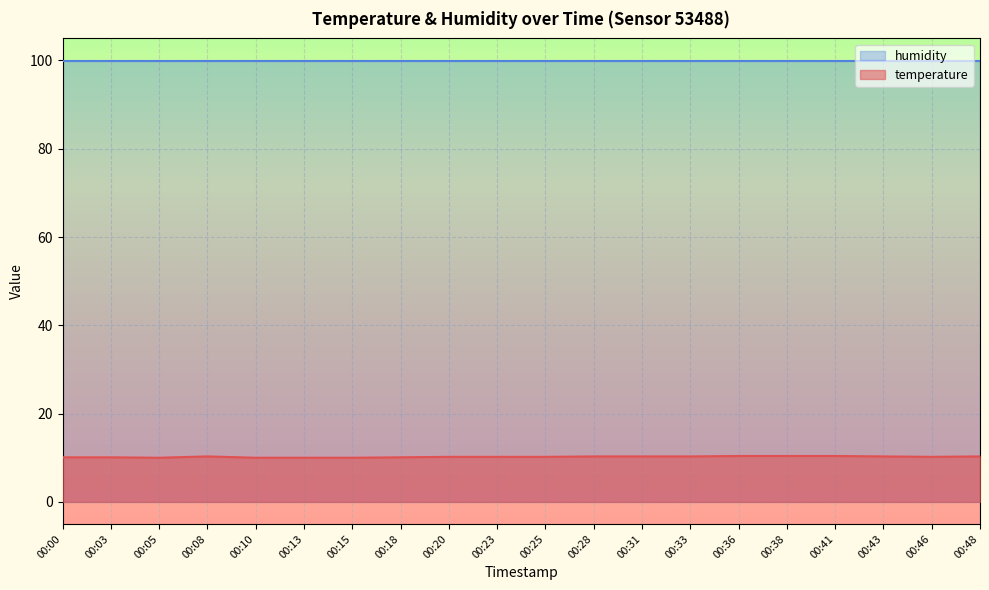

Rank the categories by value from highest to lowest.

00:36, 00:38, 00:41, 00:08, 00:28, 00:31, 00:33, 00:43, 00:48, 00:20, 00:23, 00:25, 00:46, 00:00, 00:03, 00:18, 00:05, 00:10, 00:13, 00:15